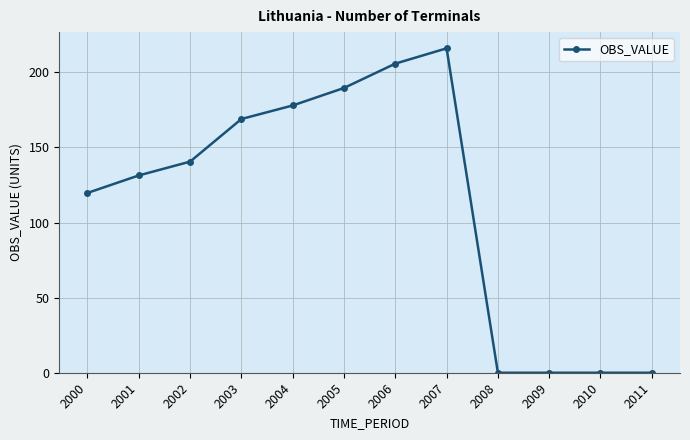

Where is the data nearest to the value 108?

2000